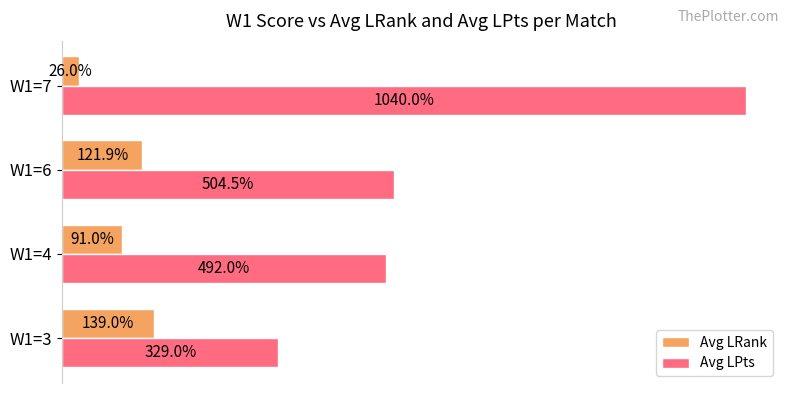

Which series has the largest total across all categories?

Avg LPts